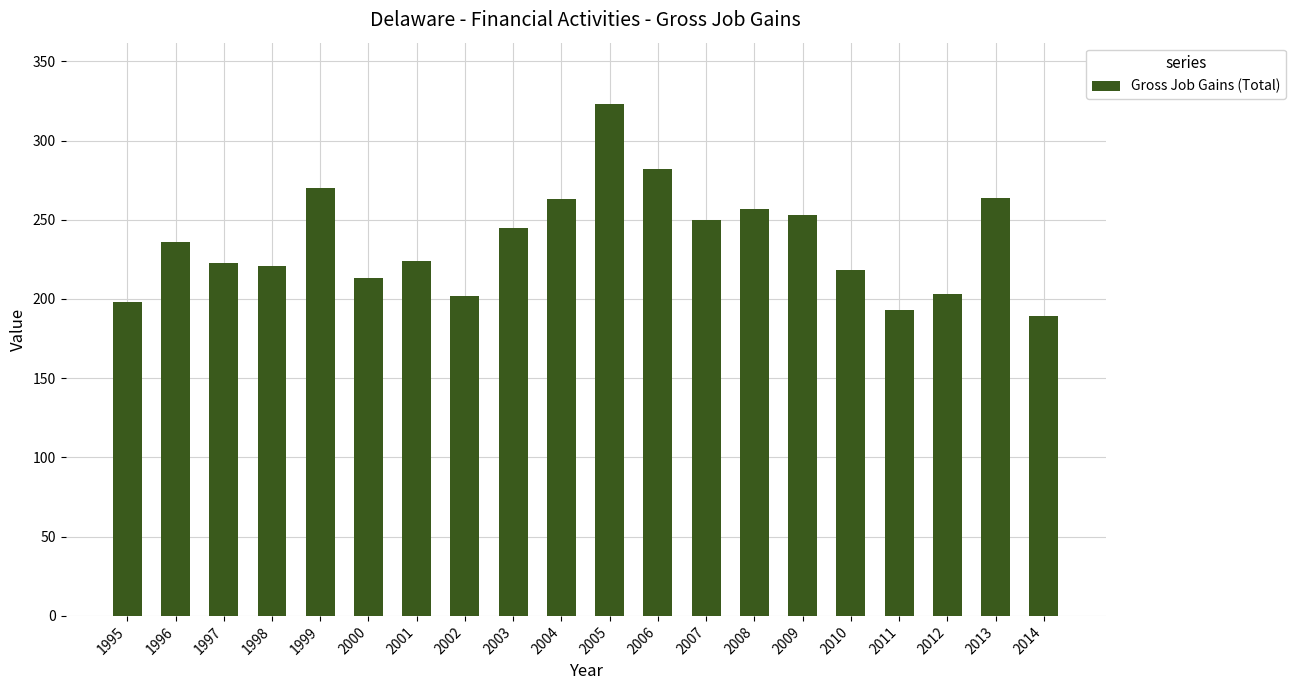

The value at 2011 is 193. True or false?

True